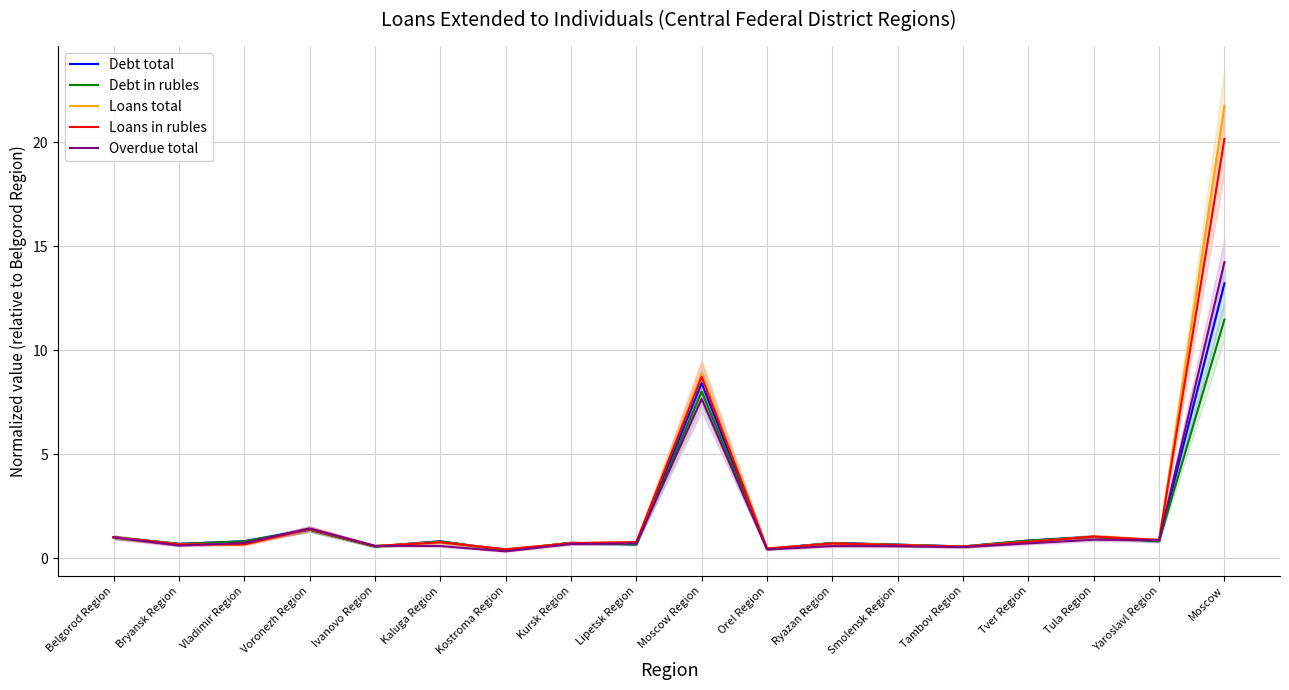

Is this an area chart (filled region under the line)?

No